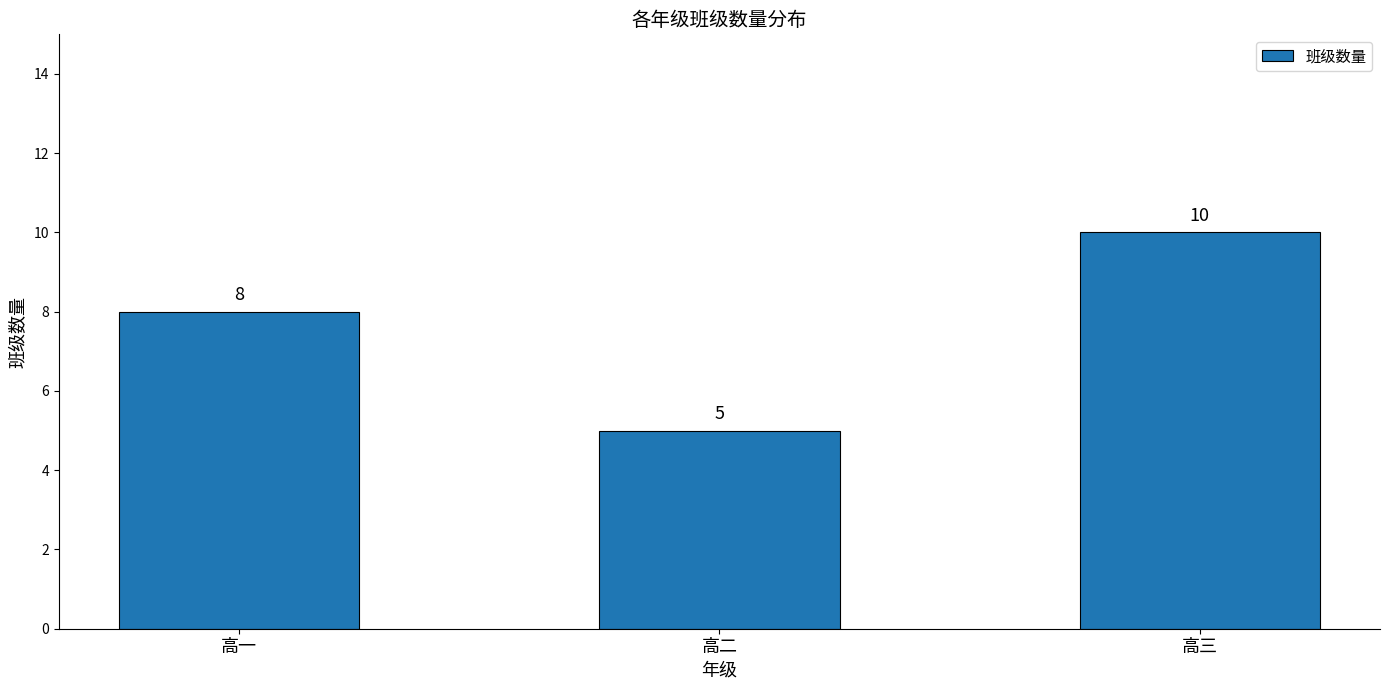

Reading left to right, list all the values displayed in this chart.

高一=8	高二=5	高三=10